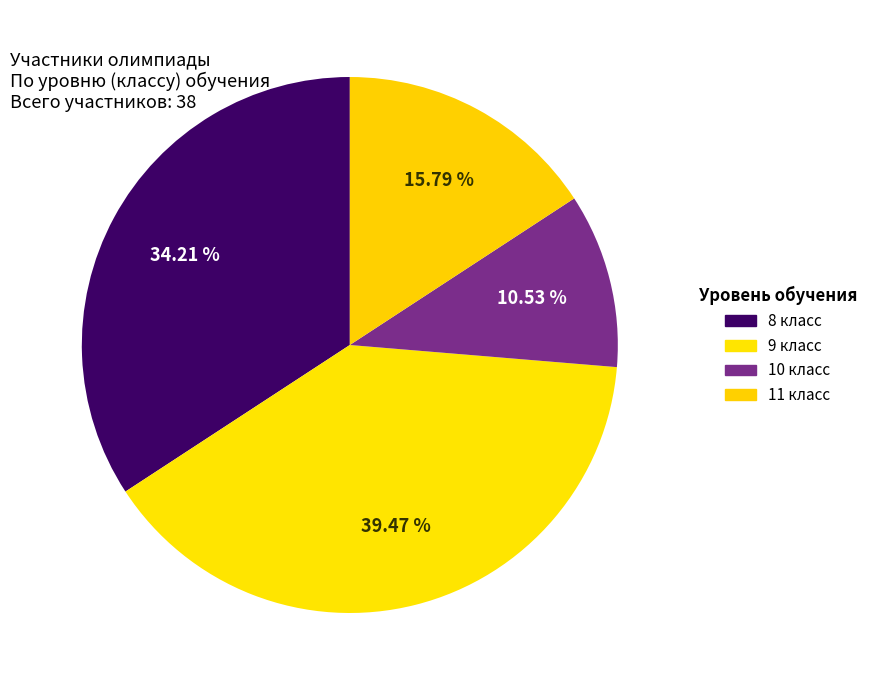

Is there a majority slice in this chart?

No